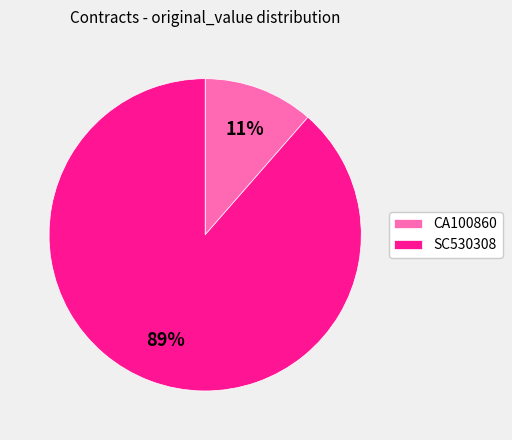

Which category has the biggest portion of the pie?

SC530308